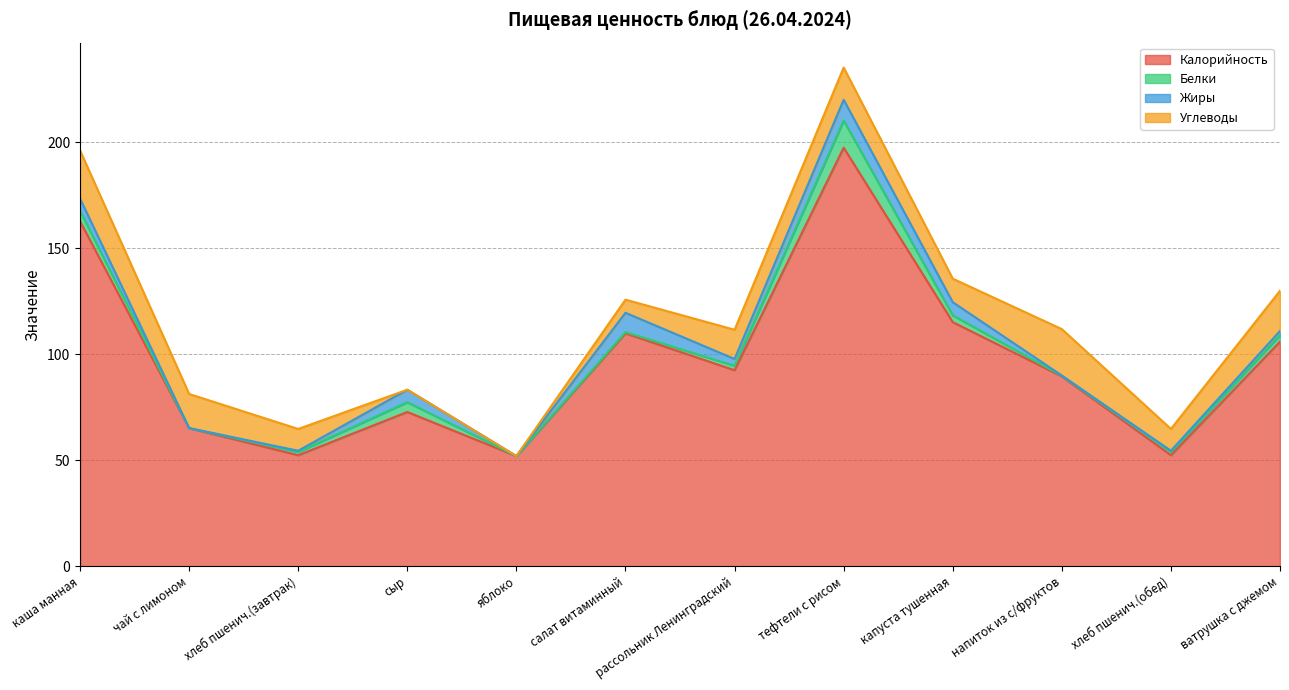

How many lines are shown in the chart?

4